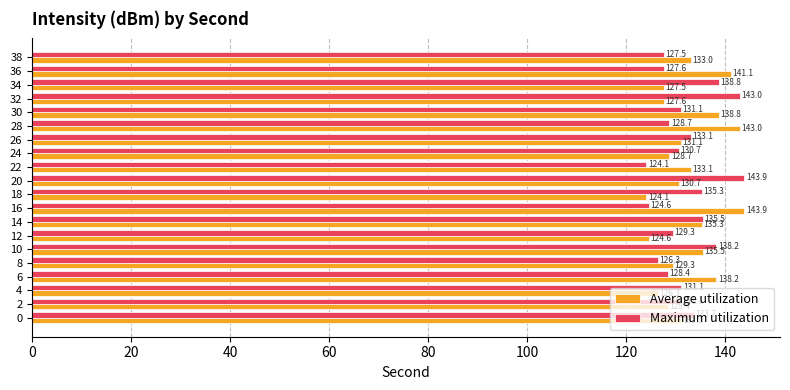

Between 10 and 22, which series saw the biggest shift?

Maximum utilization